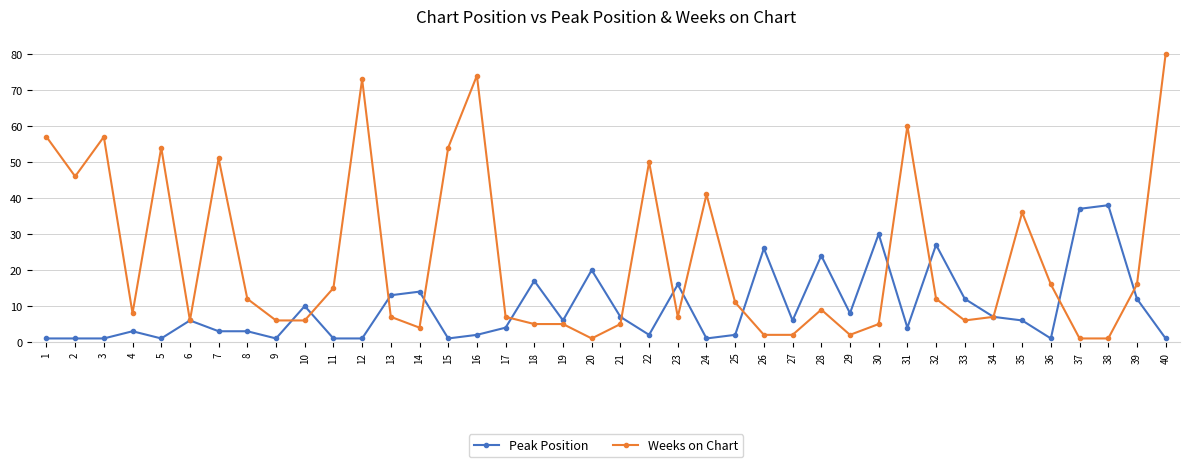

Which series changed the most between 7 and 11?

Weeks on Chart